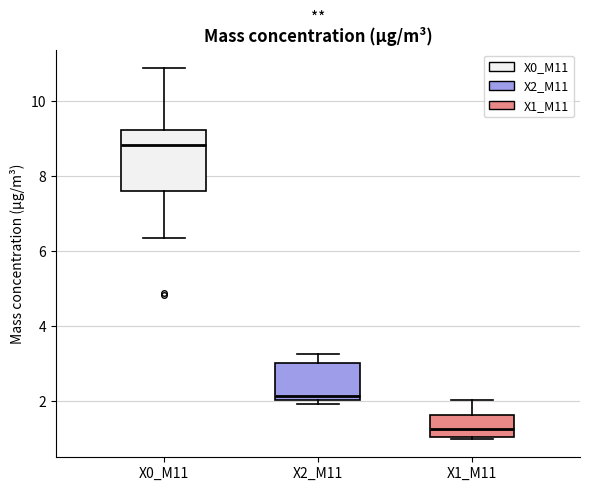

Reading left to right, transcribe this box plot: for each box, give where its median line is, the range the box spans, and where its two whiskers end, as read against the y-axis. The values are not printed on the chart, so give them approximately, as read against the axis.

X0_M11: median 8.8, box 7.6 to 9.2, whiskers 6.4 to 10.8
X2_M11: median 2.2, box 2.0 to 3.0, whiskers 2.0 (just below the box's lower edge) to 3.2
X1_M11: median 1.2, box 1.0 to 1.6, whiskers 1.0 (just below the box's lower edge) to 2.0